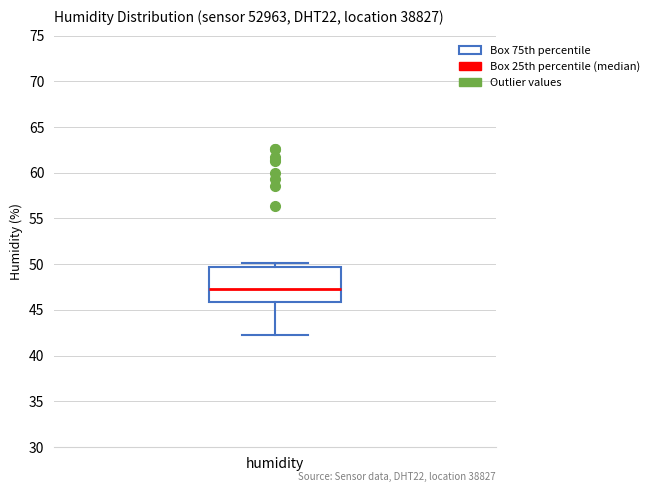

Transcribe this box plot: give where the median line is, the range the box spans, and where the two whiskers end, as read against the y-axis. The values are not printed on the chart, so give them approximately, as read against the axis.

median 47.5, box 46.0 to 49.5, whiskers 42.5 to 50.0